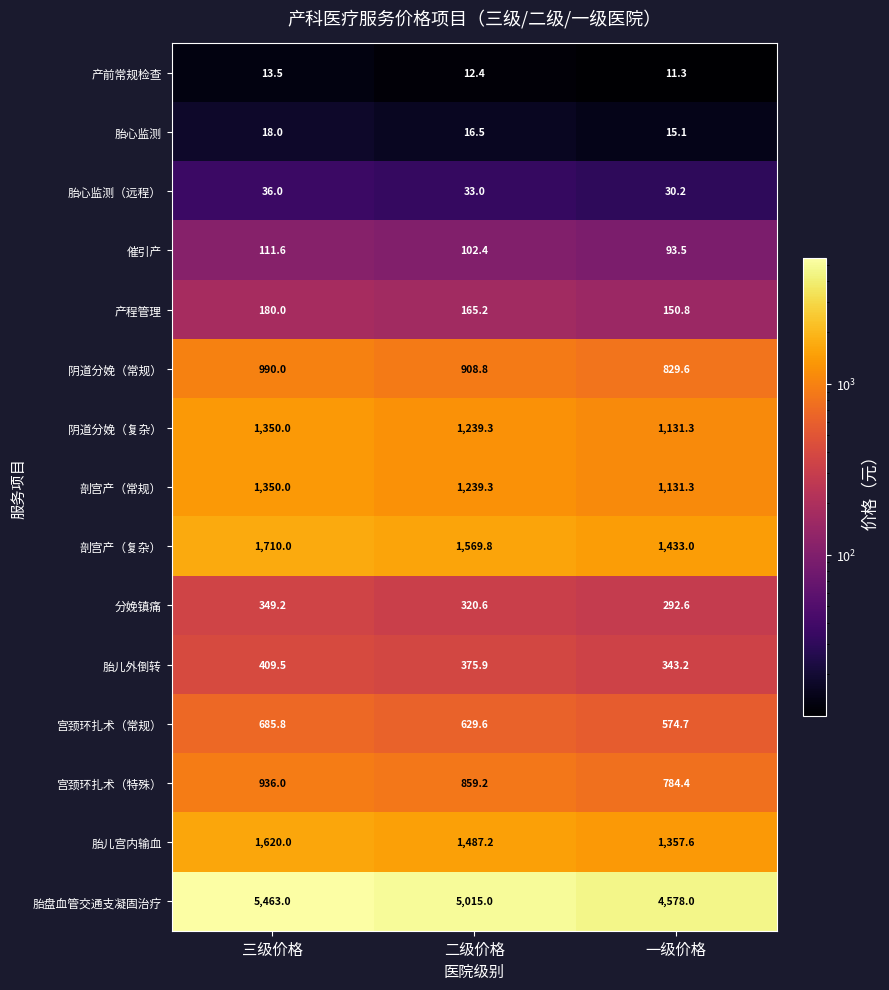

What is the sum of the 胎心监测（远程） values at 三级价格 and 二级价格?

69.0